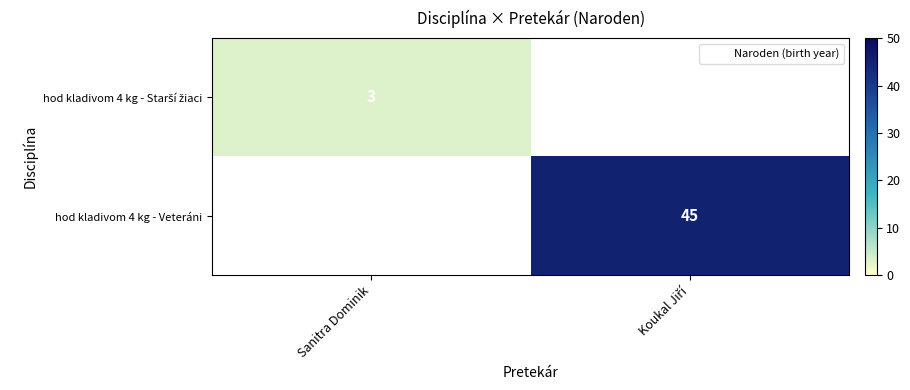

Which label corresponds to the smallest value in the chart?

Sanitra Dominik